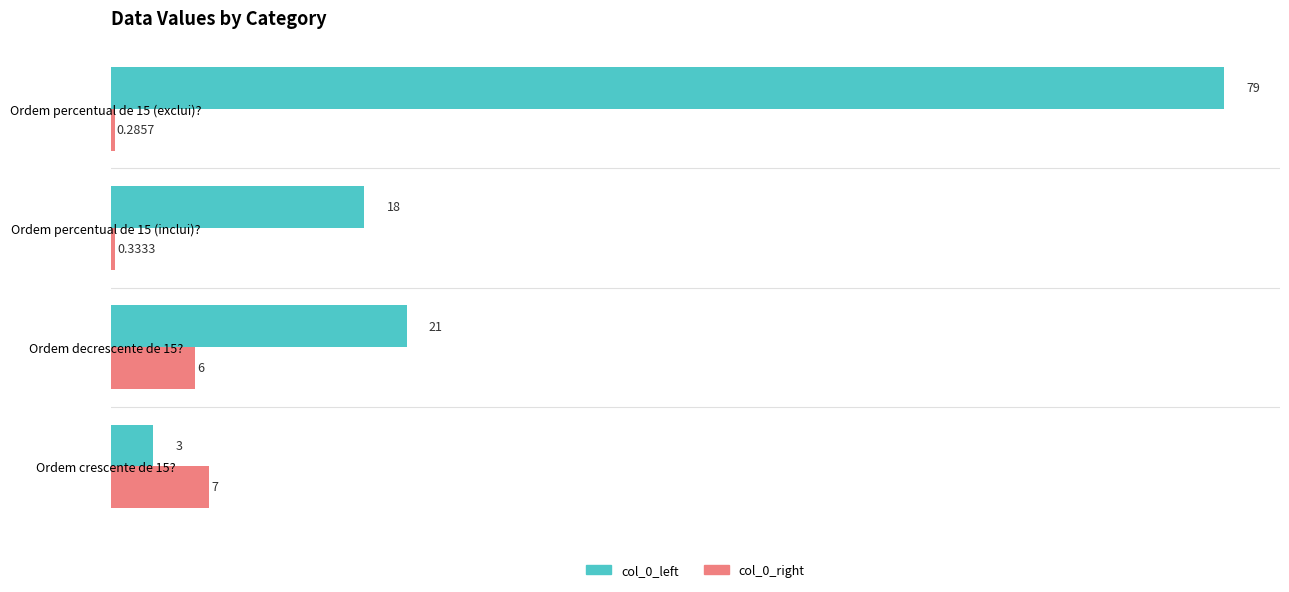

Rank the categories by col_0_right value from highest to lowest.

Ordem crescente de 15?, Ordem decrescente de 15?, Ordem percentual de 15 (inclui)?, Ordem percentual de 15 (exclui)?